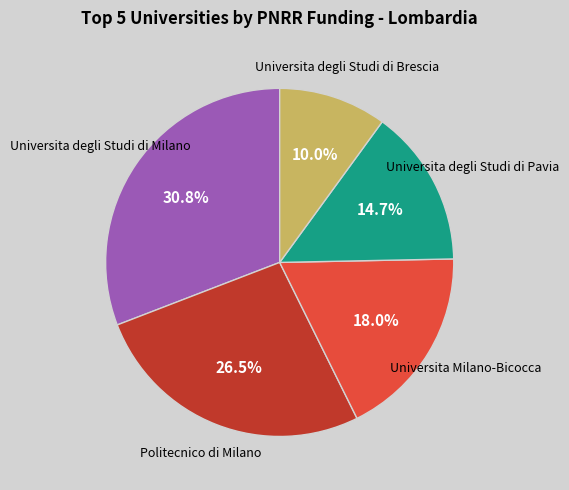

Is there any slice that represents more than half of the pie?

No